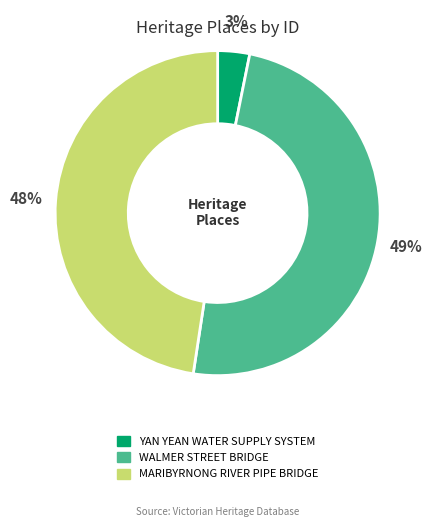

Between YAN YEAN WATER SUPPLY SYSTEM and WALMER STREET BRIDGE, which is larger?

WALMER STREET BRIDGE